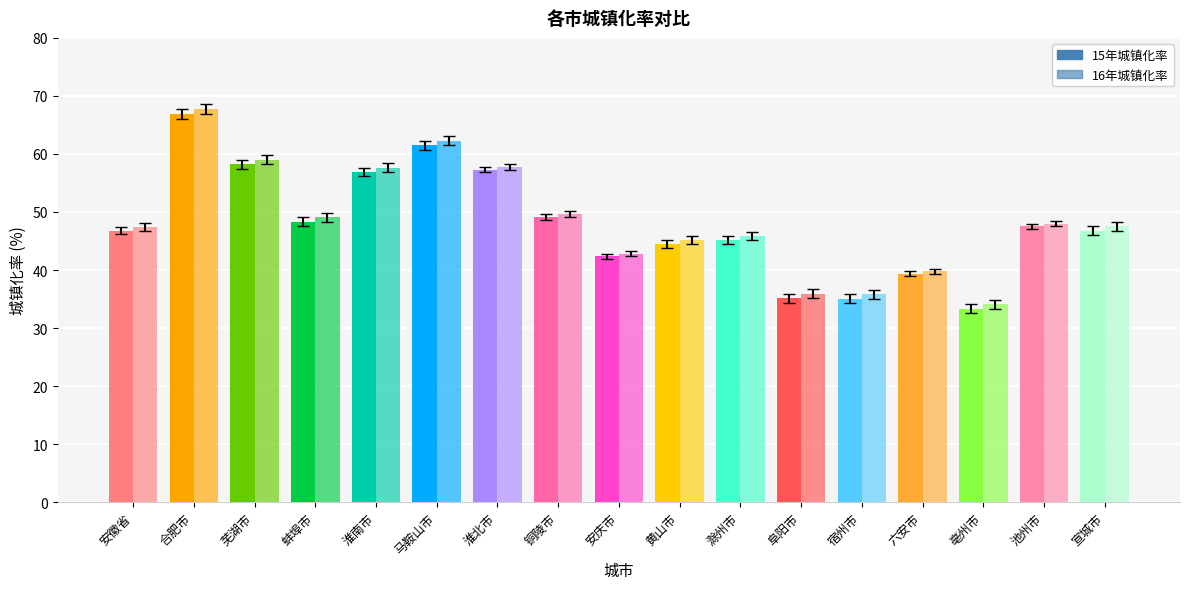

What position from the right is 亳州市?

3